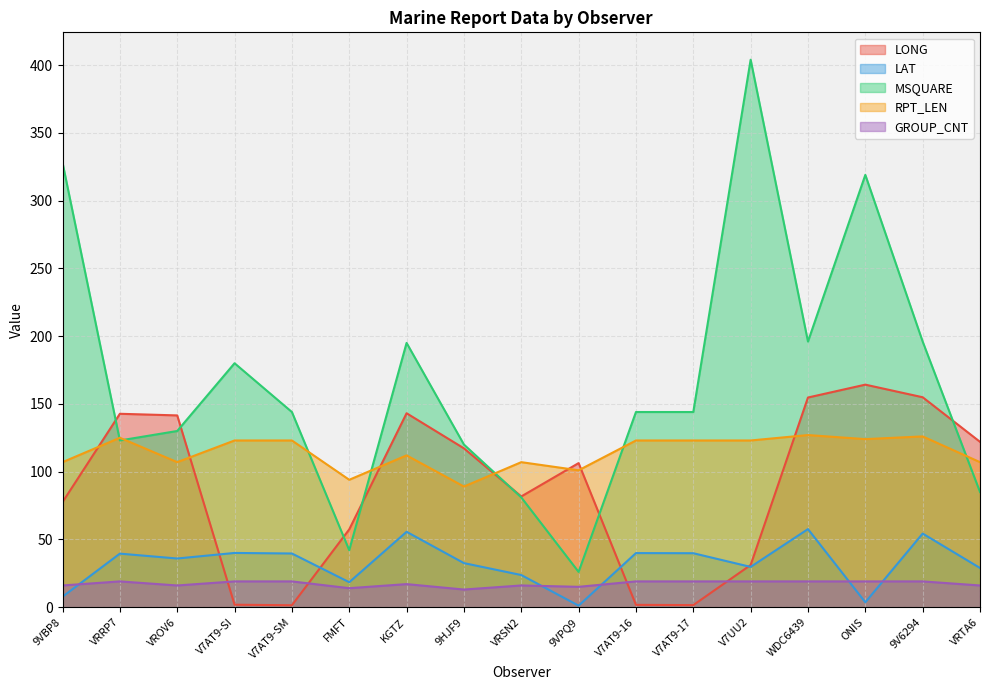

Which category has the highest value across all series?

V7UU2